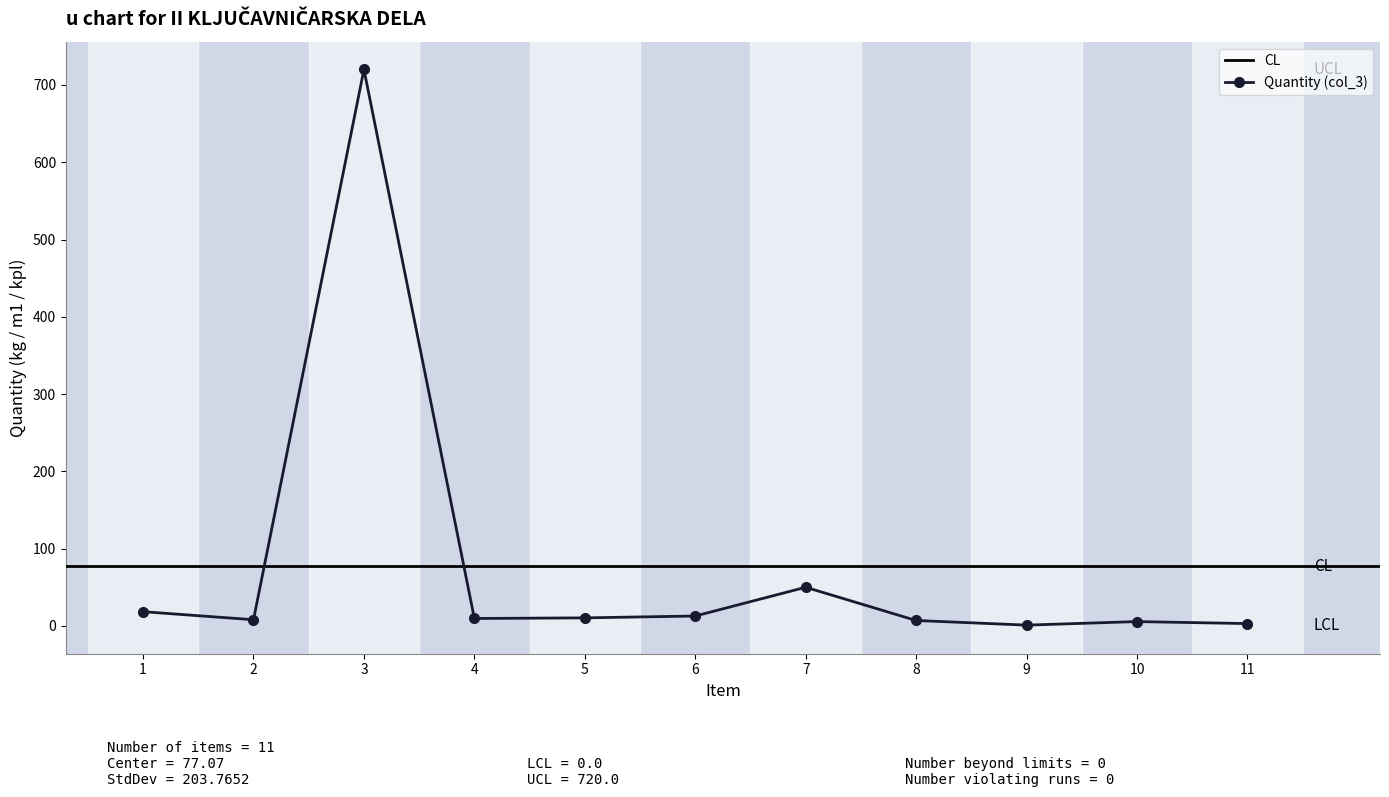

What is the value of the Quantity (col_3) point at the 7th from the left?

50.0